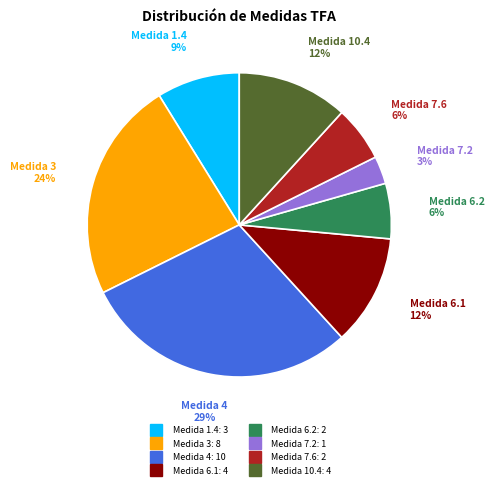

To the nearest percent, what is the difference between the largest and smallest slice percentages?

26%